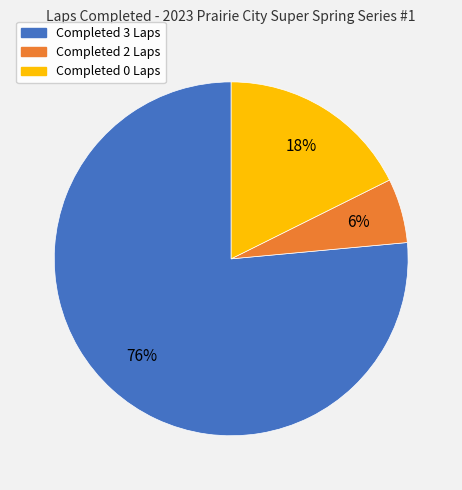

Is there any slice that represents more than half of the pie?

Yes